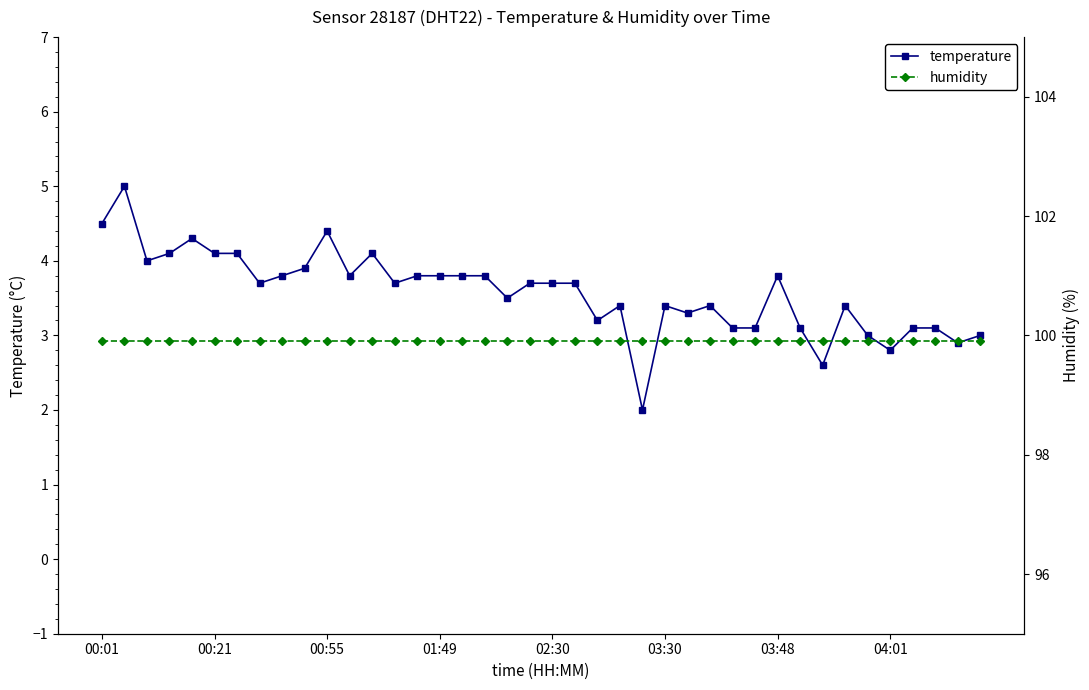

What is the highest value of the temperature series?

5.0